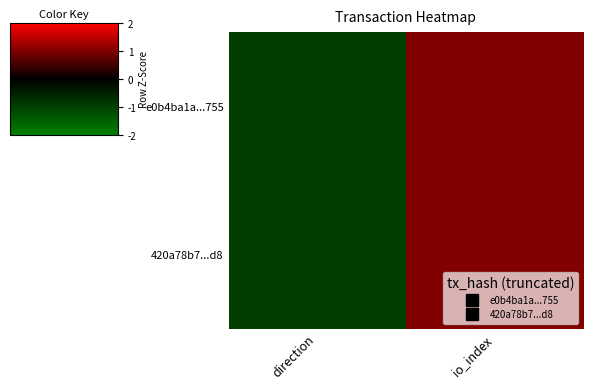

Reading left to right, list all the values displayed in this chart.

e0b4ba1a...755: direction=-1	io_index=1
420a78b7...d8: direction=-1	io_index=1